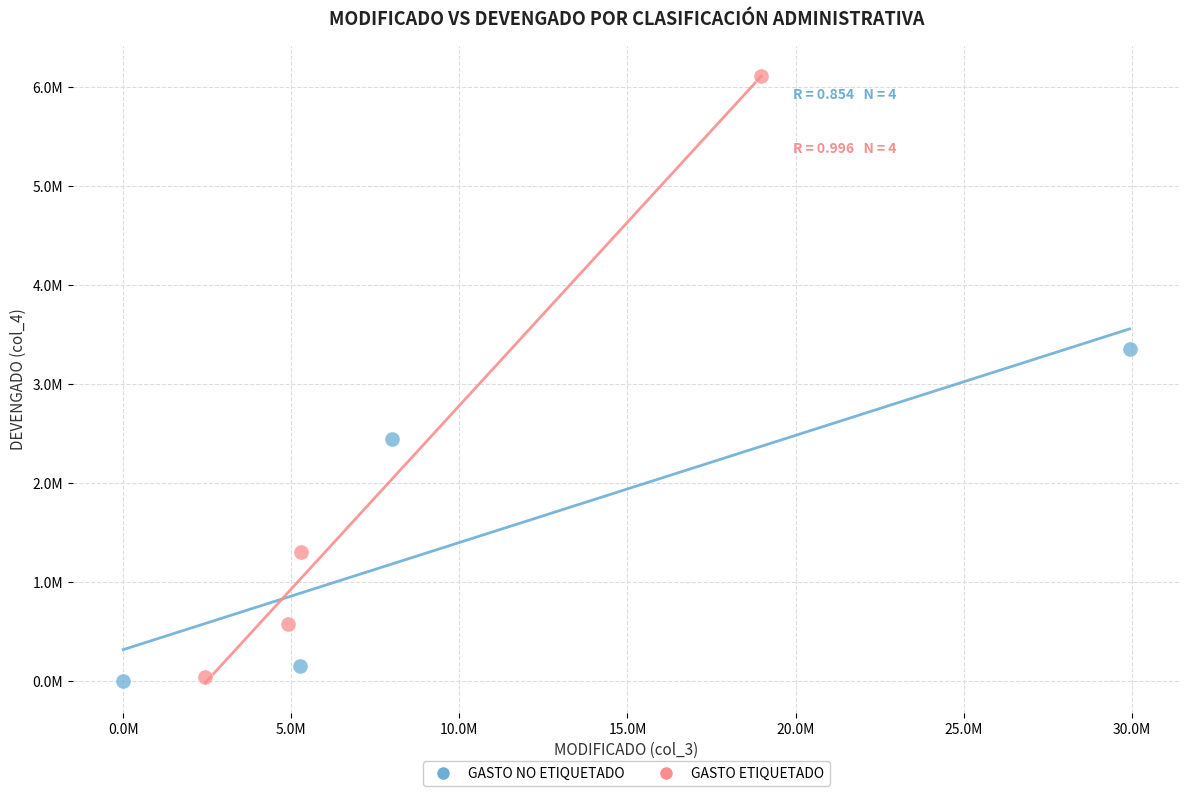

What are all the series names shown in the legend?

GASTO NO ETIQUETADO, GASTO ETIQUETADO